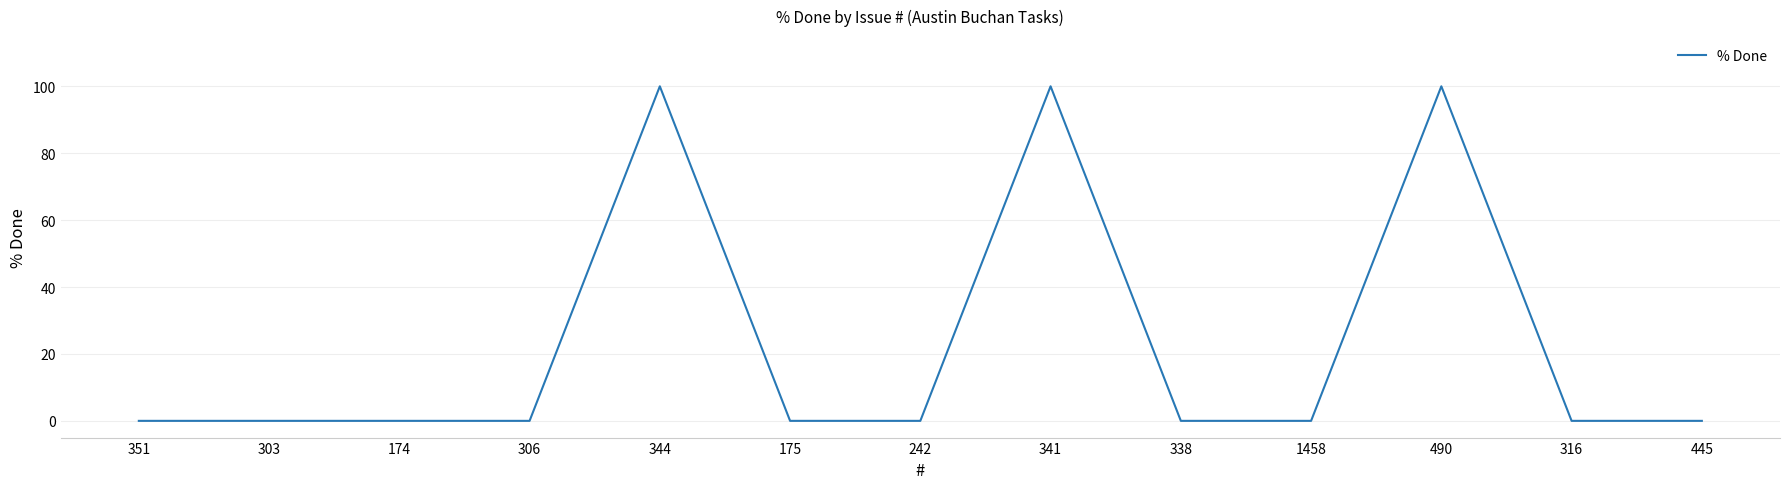

Is it true that the value at 316 is 0?

True